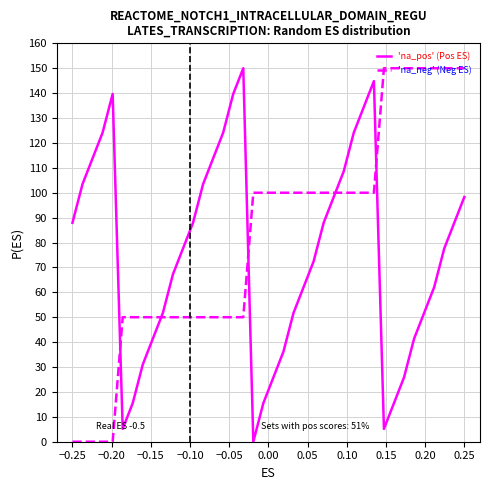

Which series has the largest total across all categories?

'na_neg' (Neg ES)